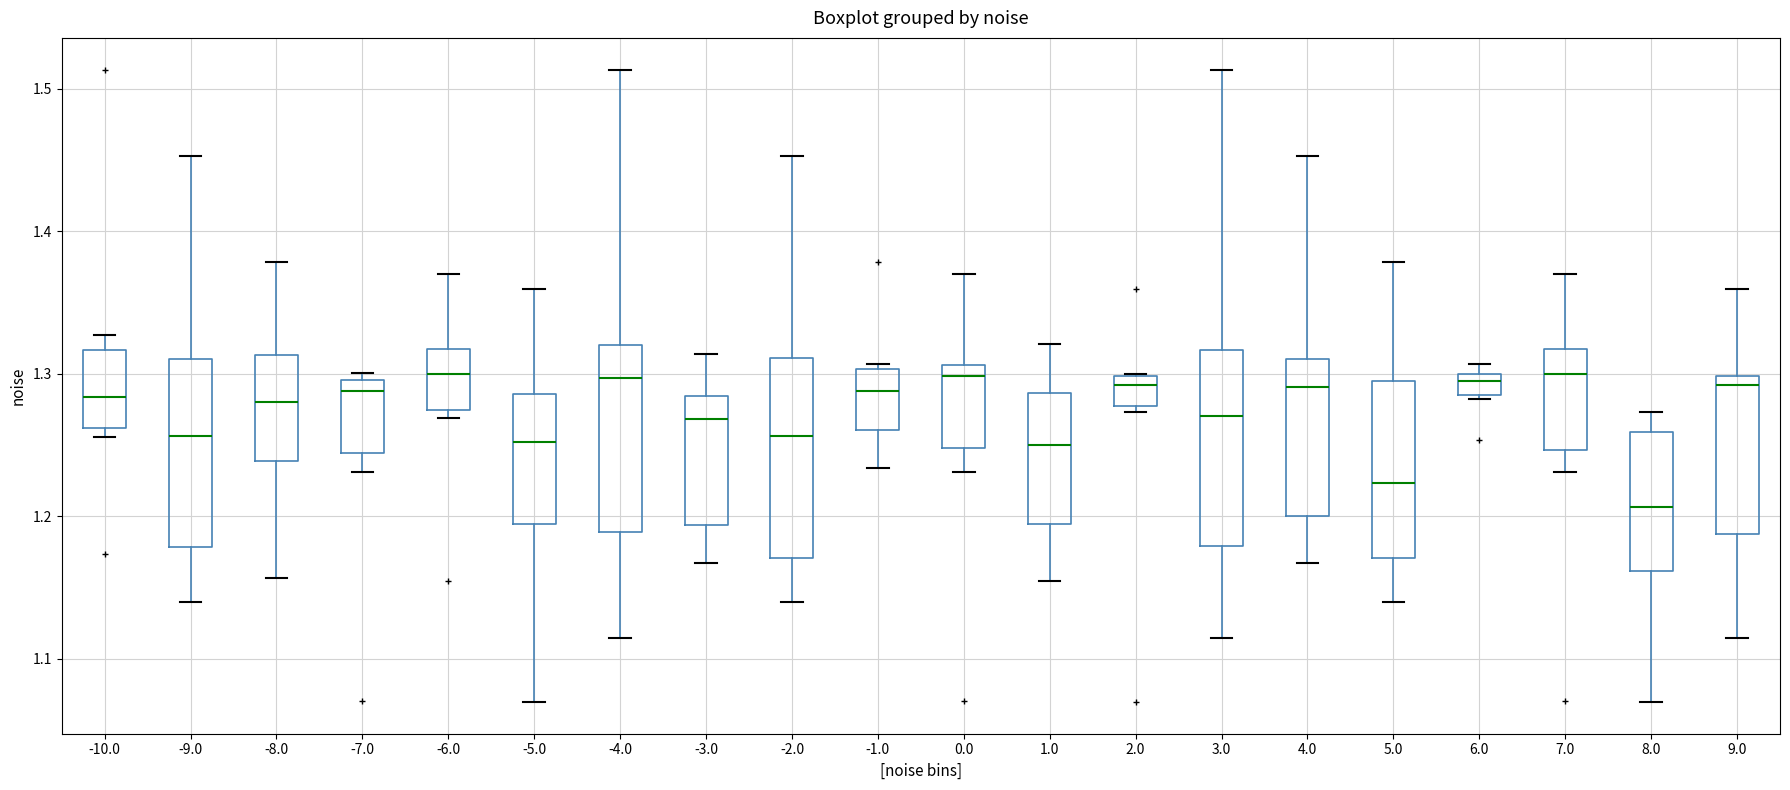

Where is the lower edge of the box at x = -9.0 on the y-axis? The values are not printed on the chart, so give them approximately, as read against the axis.

1.18